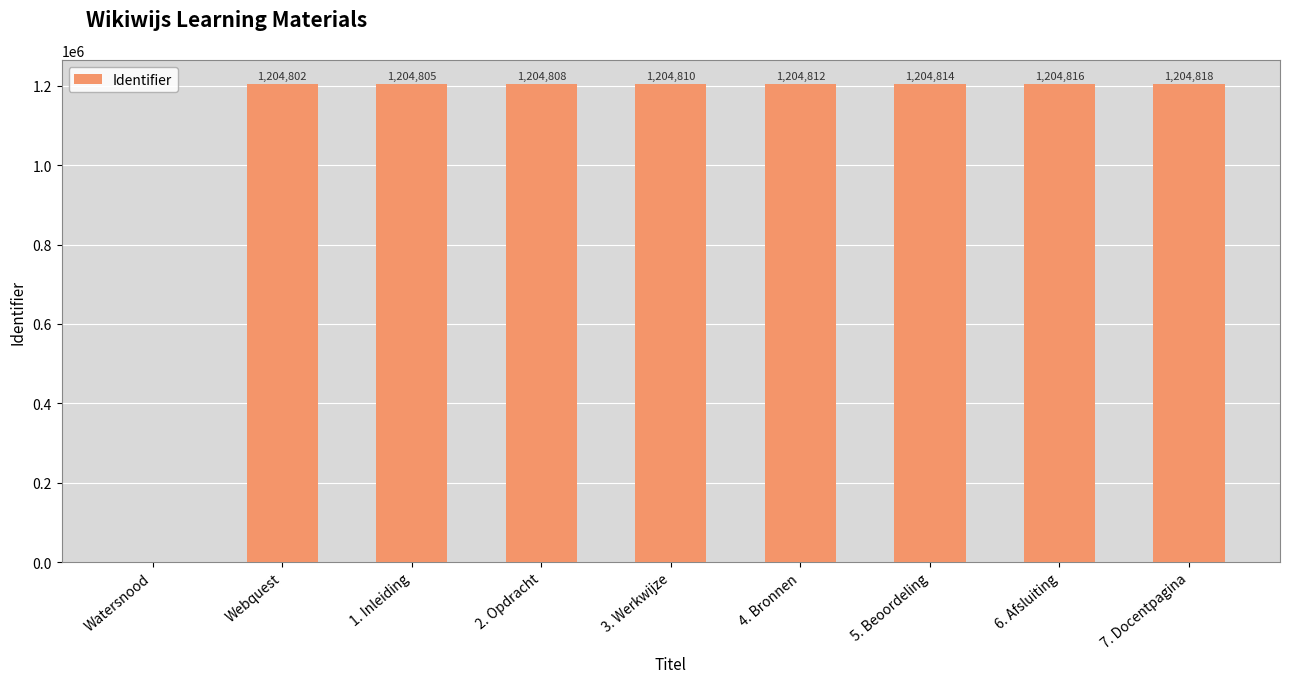

The value at Watersnood is -751743. True or false?

False